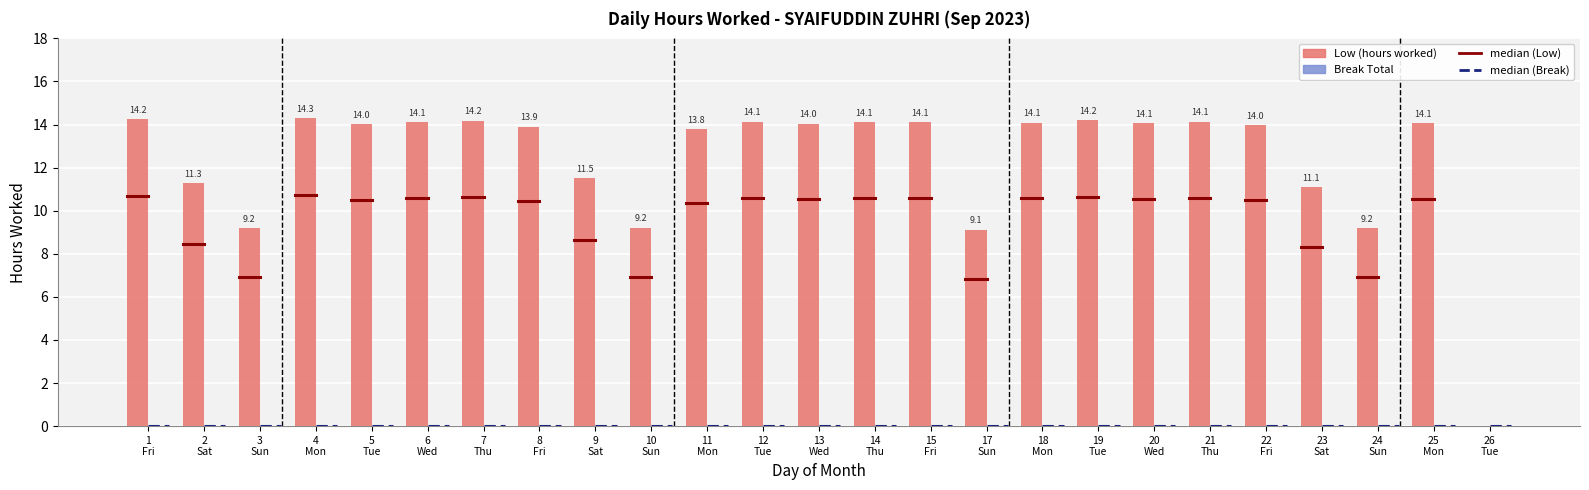

Are the bars horizontal?

No